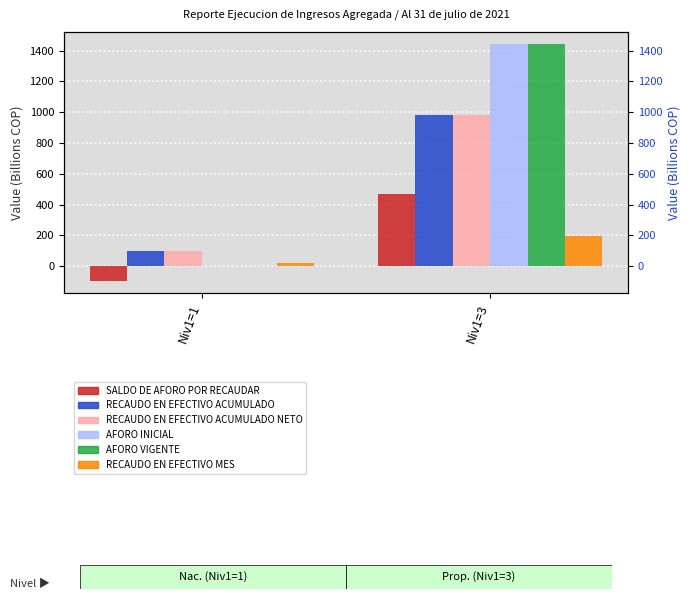

What is the difference between the highest and lowest values at Niv1=1?

197.5